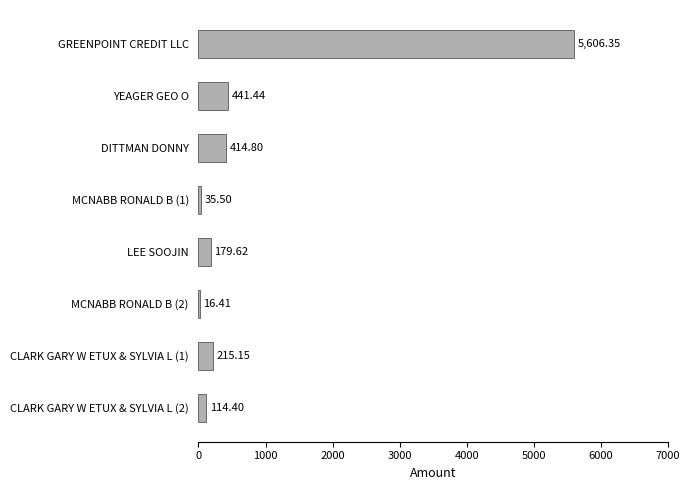

Between MCNABB RONALD B (2) and CLARK GARY W ETUX & SYLVIA L (1), which is larger?

CLARK GARY W ETUX & SYLVIA L (1)